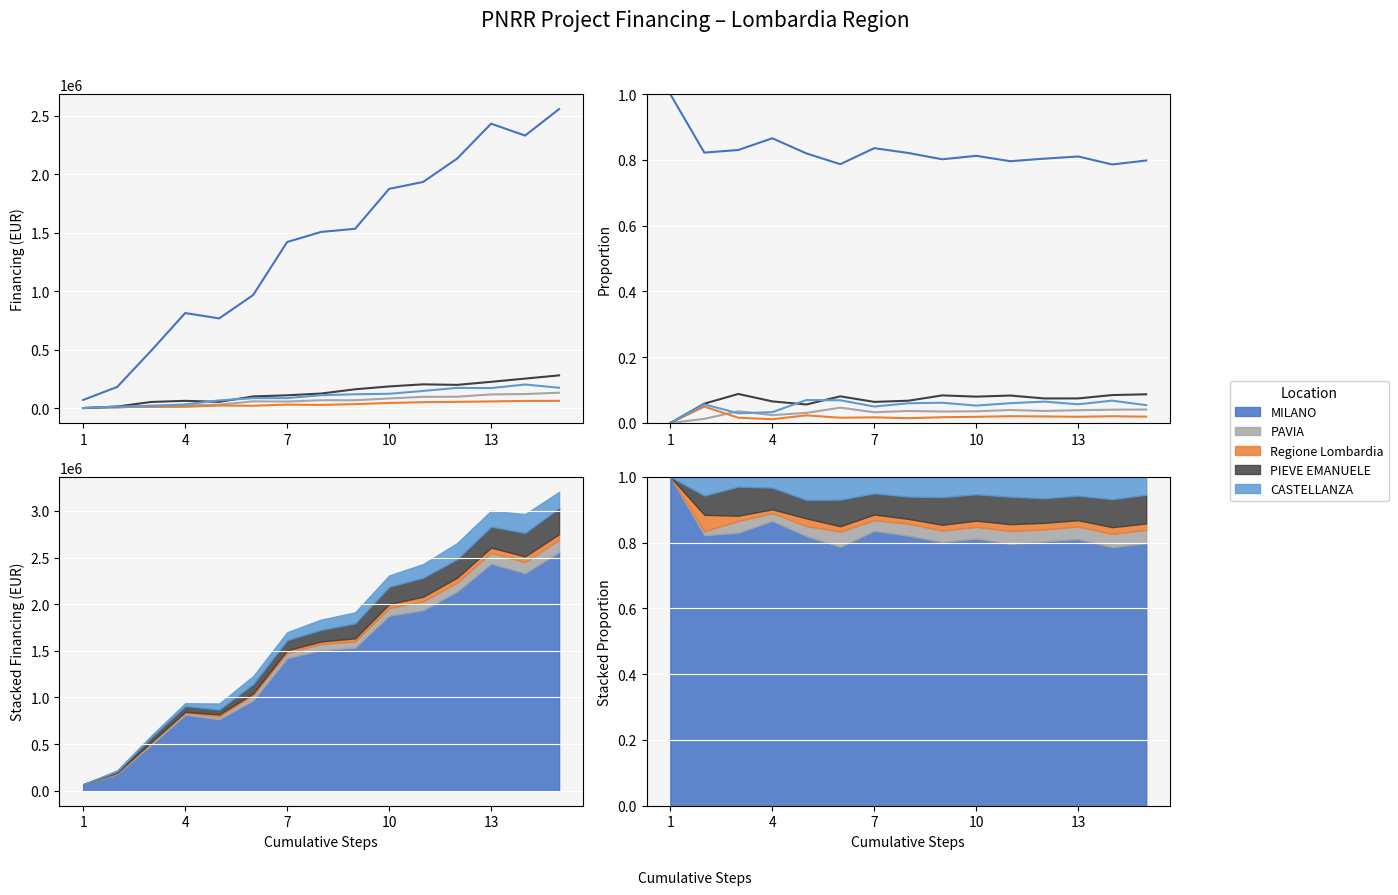

What are all the series names shown in the legend?

MILANO, PAVIA, Regione Lombardia, PIEVE EMANUELE, CASTELLANZA